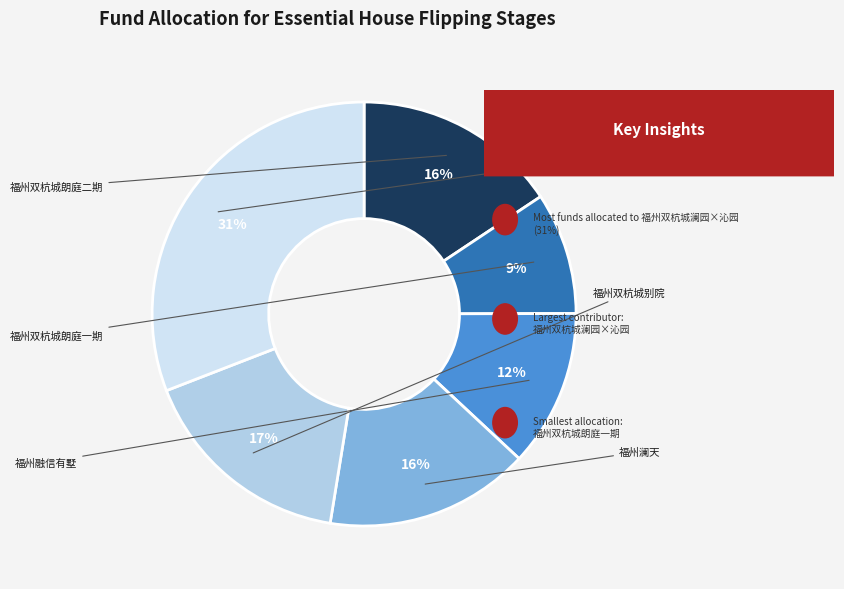

Is it true that 福州双杭城澜园×沁园 is 17% of the pie?

False